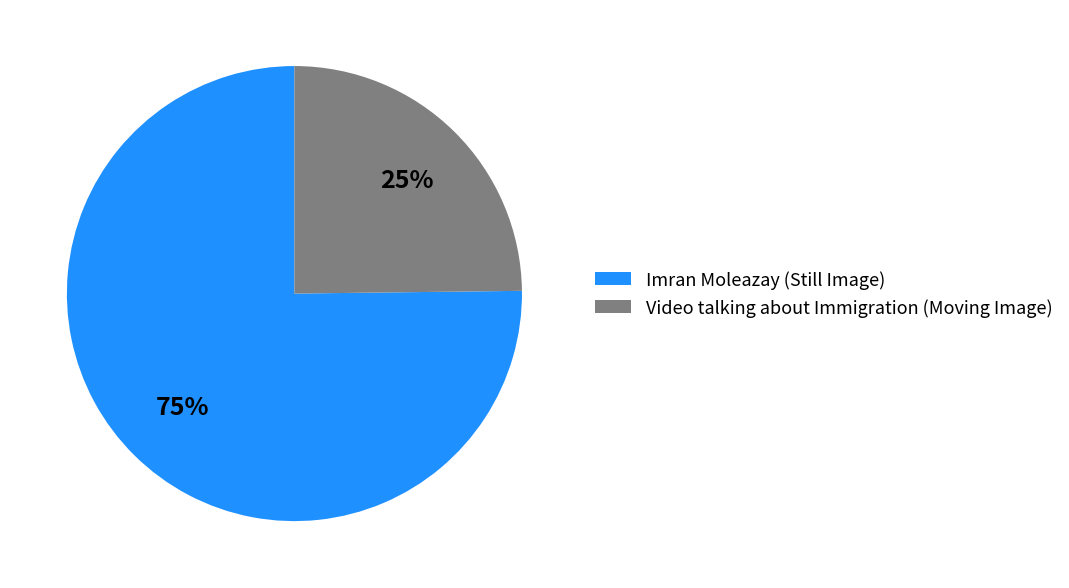

To the nearest percent, what is the combined percentage of Imran Moleazay (Still Image) and Video talking about Immigration (Moving Image)?

100%